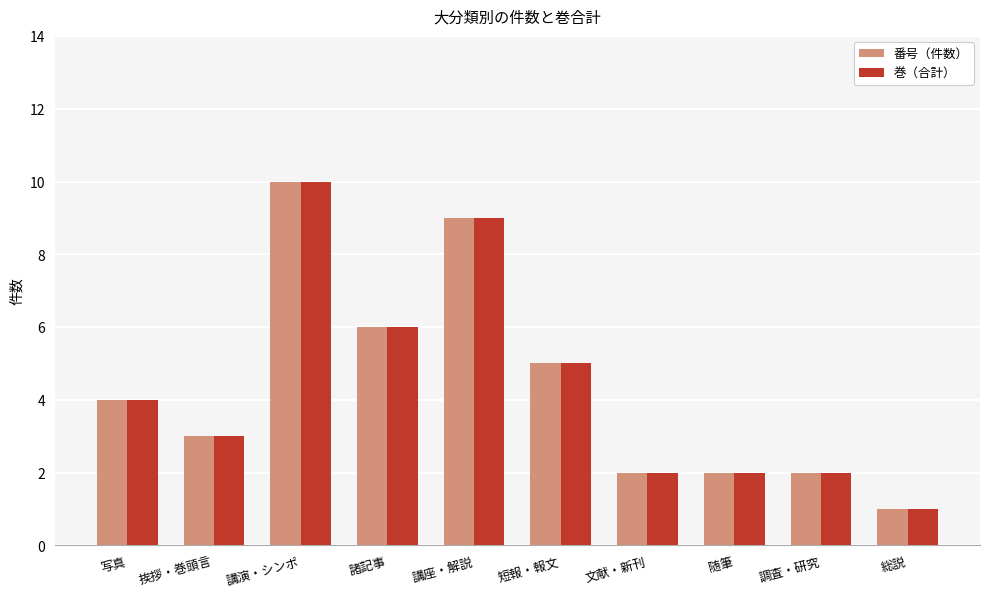

What is the approximate value of 巻（合計） at 挨拶・巻頭言?

3